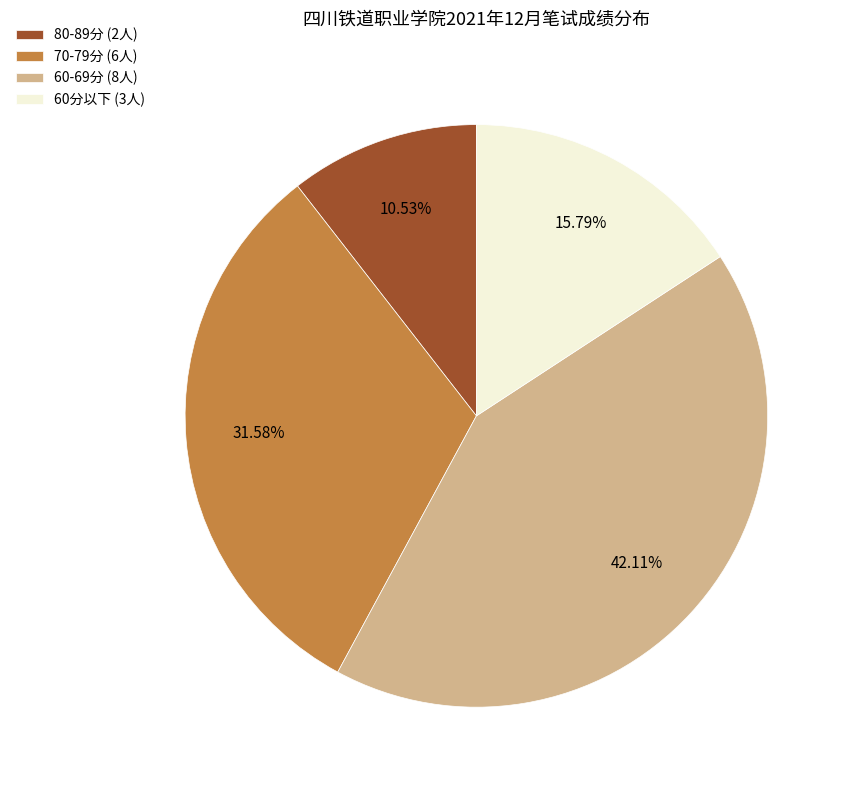

Do 80-89分 (2人) and 70-79分 (6人) together represent more than half of the pie?

No